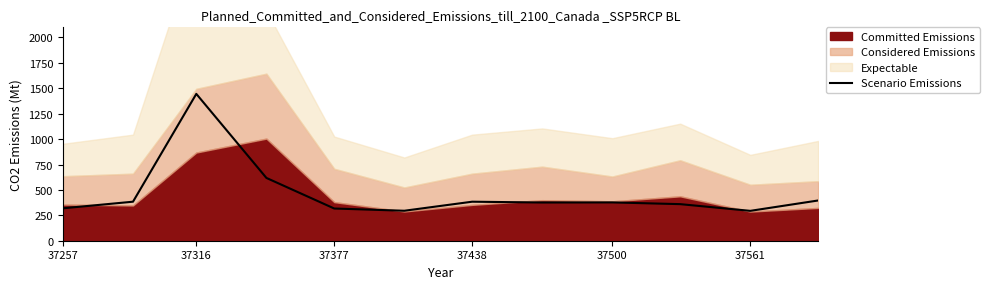

True or false: Scenario Emissions has a value of 252 at 37500.

False